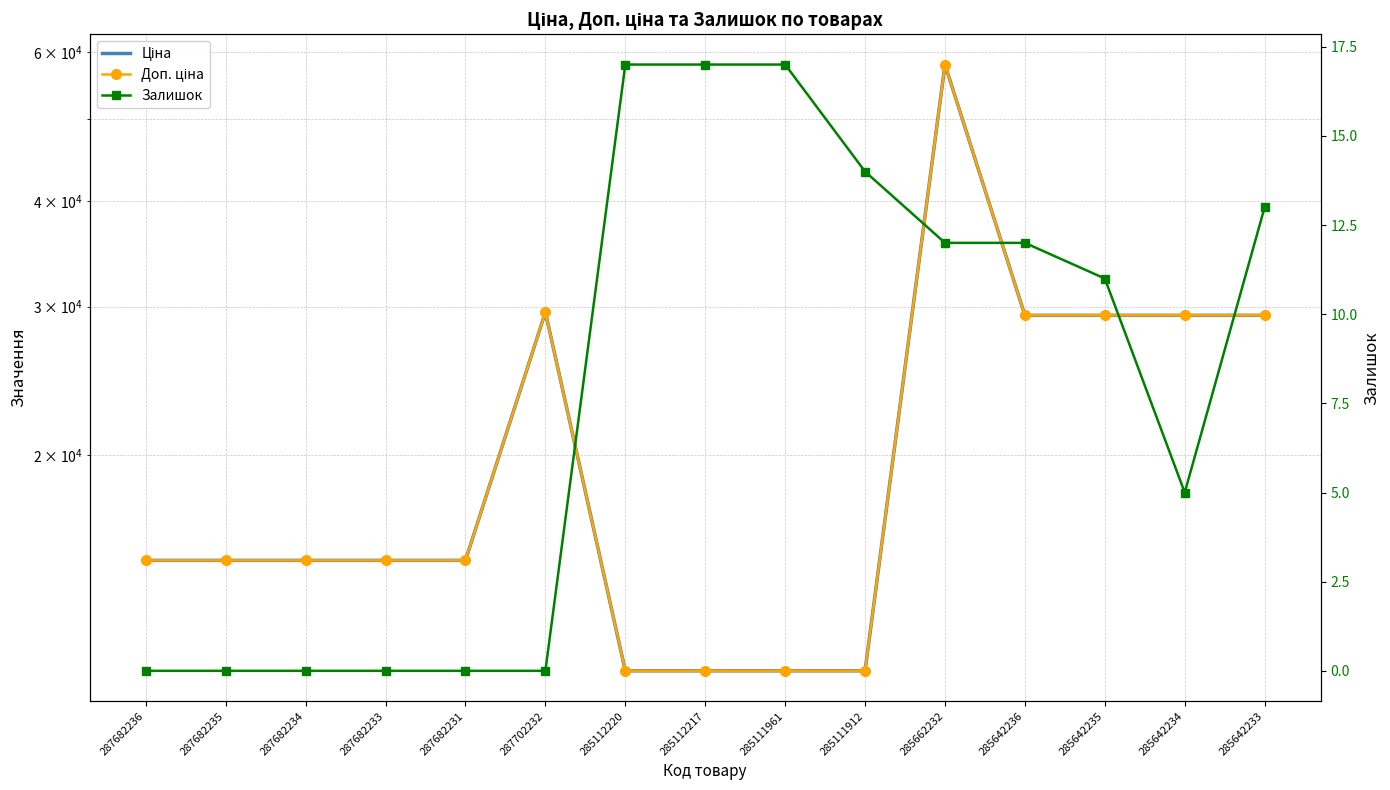

Reading right to left, extract all data points from this chart.

Ціна: 285642233=29294.9	285642234=29294.9	285642235=29294.9	285642236=29294.9	285662232=58037.0	285111912=11113.6	285111961=11113.6	285112217=11113.6	285112220=11113.6	287702232=29548.9	287682231=15019.2	287682233=15019.2	287682234=15019.2	287682235=15019.2	287682236=15019.2
Доп. ціна: 285642233=29294.9	285642234=29294.9	285642235=29294.9	285642236=29294.9	285662232=58037.0	285111912=11113.6	285111961=11113.6	285112217=11113.6	285112220=11113.6	287702232=29548.9	287682231=15019.2	287682233=15019.2	287682234=15019.2	287682235=15019.2	287682236=15019.2
Залишок: 285642233=13.0	285642234=5.0	285642235=11.0	285642236=12.0	285662232=12.0	285111912=14.0	285111961=17.0	285112217=17.0	285112220=17.0	287702232=0.0	287682231=0.0	287682233=0.0	287682234=0.0	287682235=0.0	287682236=0.0